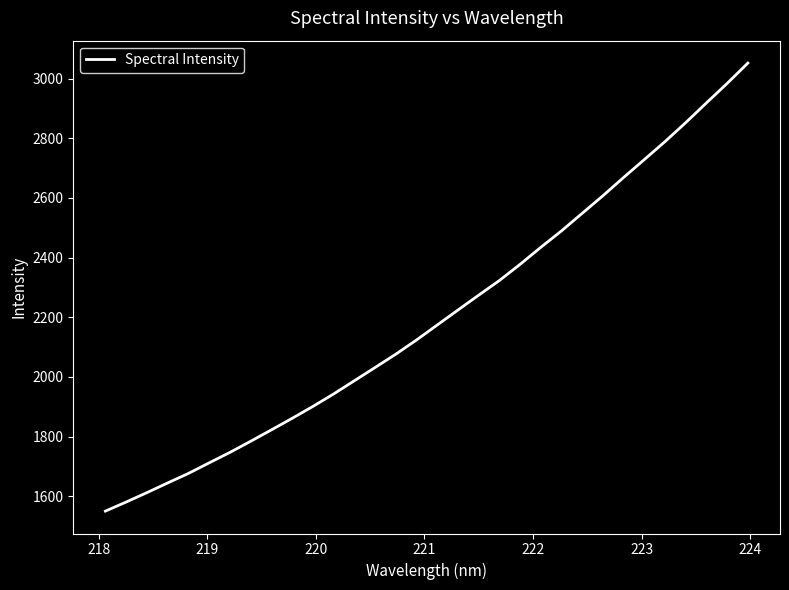

Is this an area chart (filled region under the line)?

No